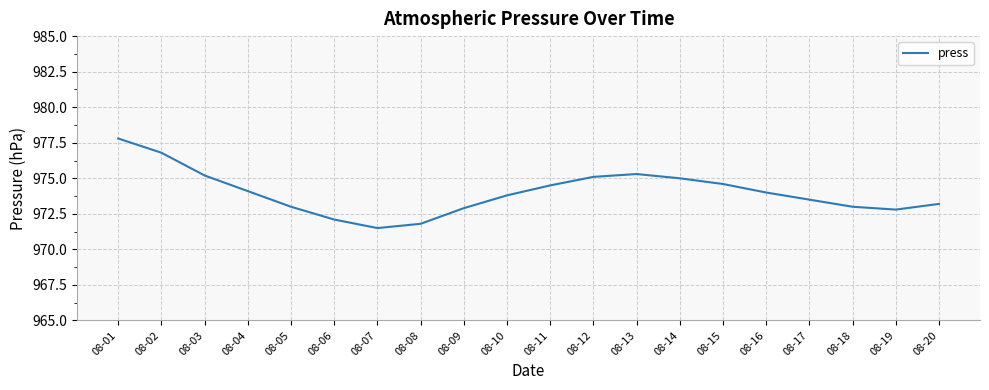

What is the difference between the second highest and second lowest values?

5.0